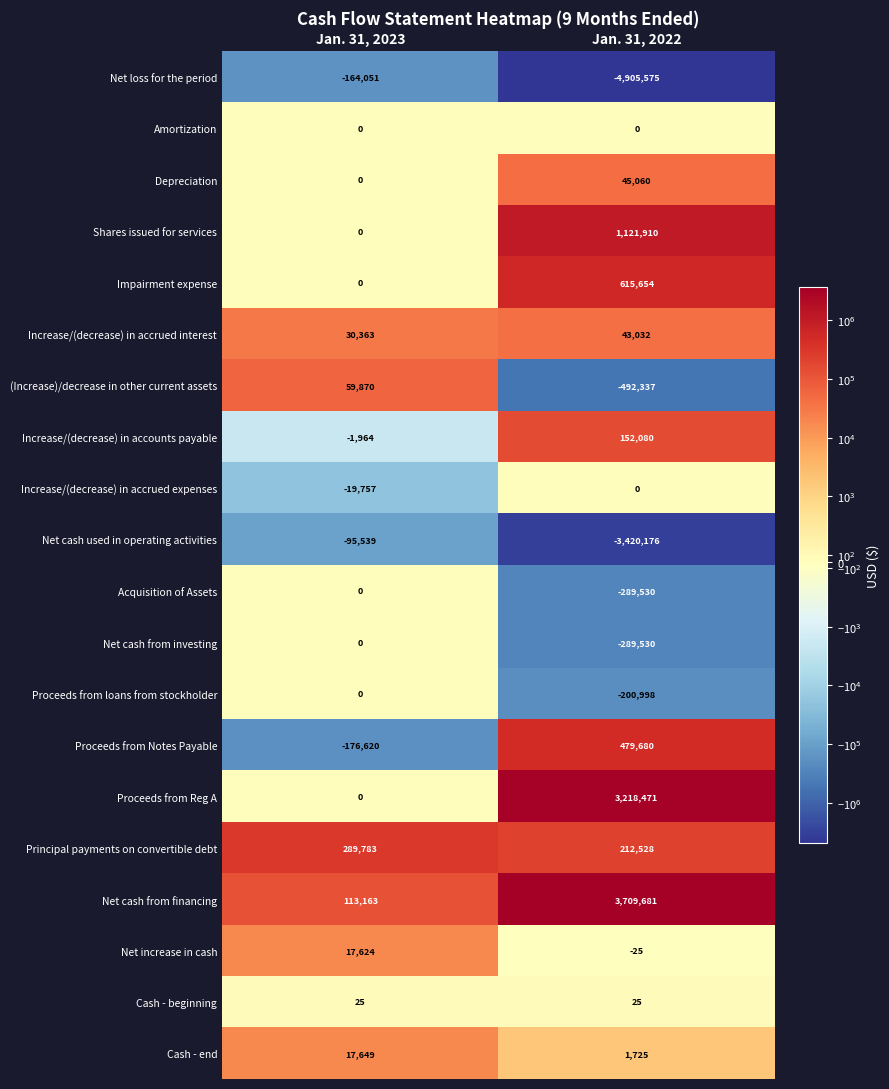

What value does the Impairment expense series have at Jan. 31, 2022?

615654